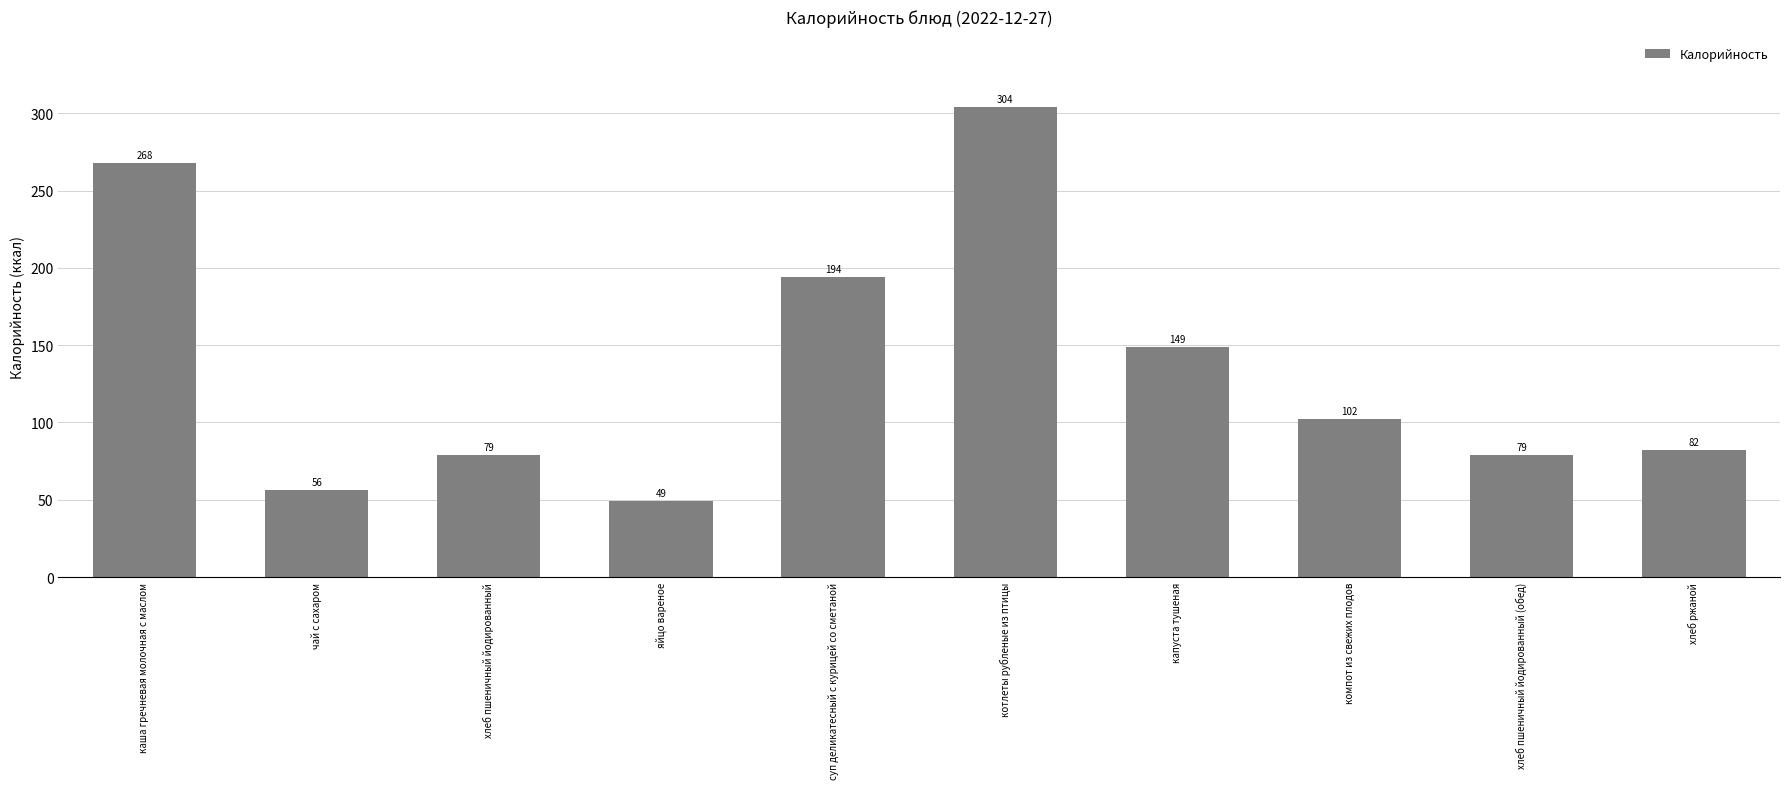

How many data points does each series have?

10